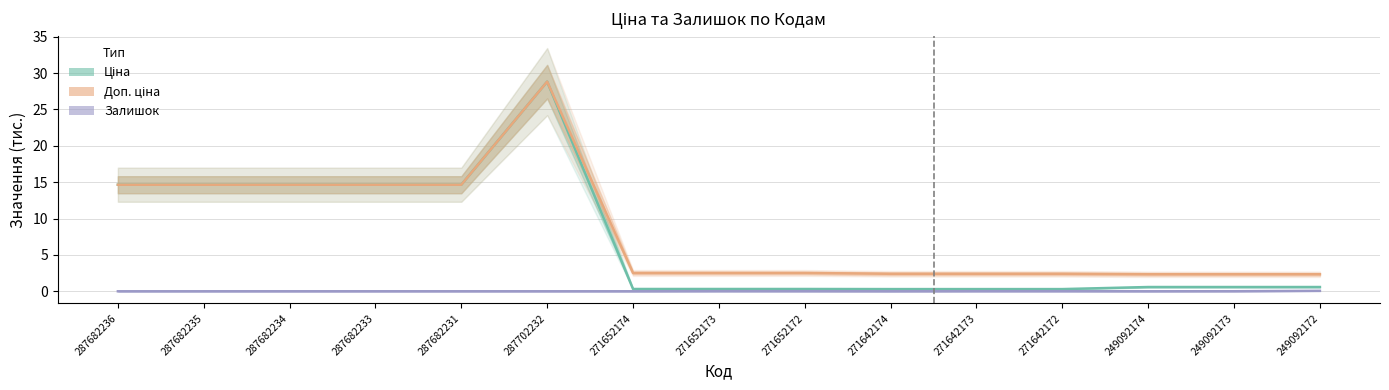

What is the difference between the Доп. ціна values at 249092173 and 271652173?

0.2